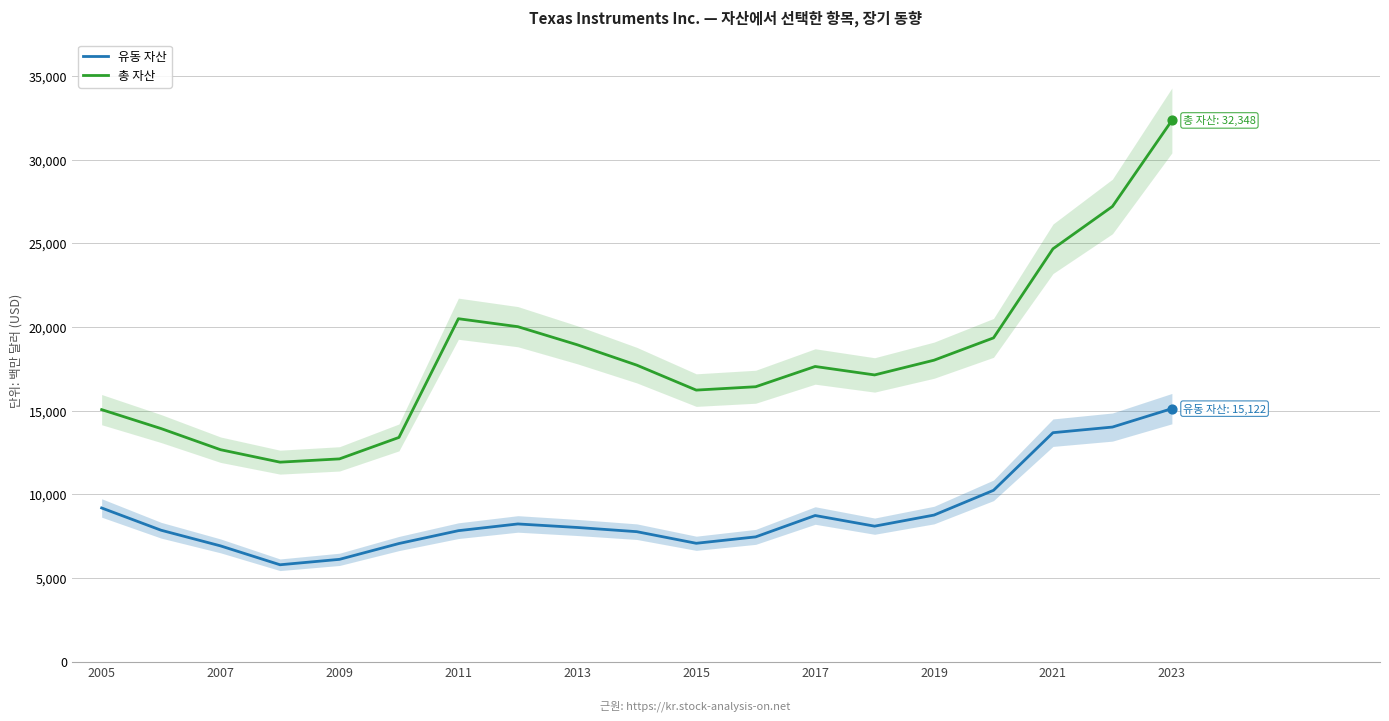

What are all the series names shown in the legend?

유동 자산, 총 자산